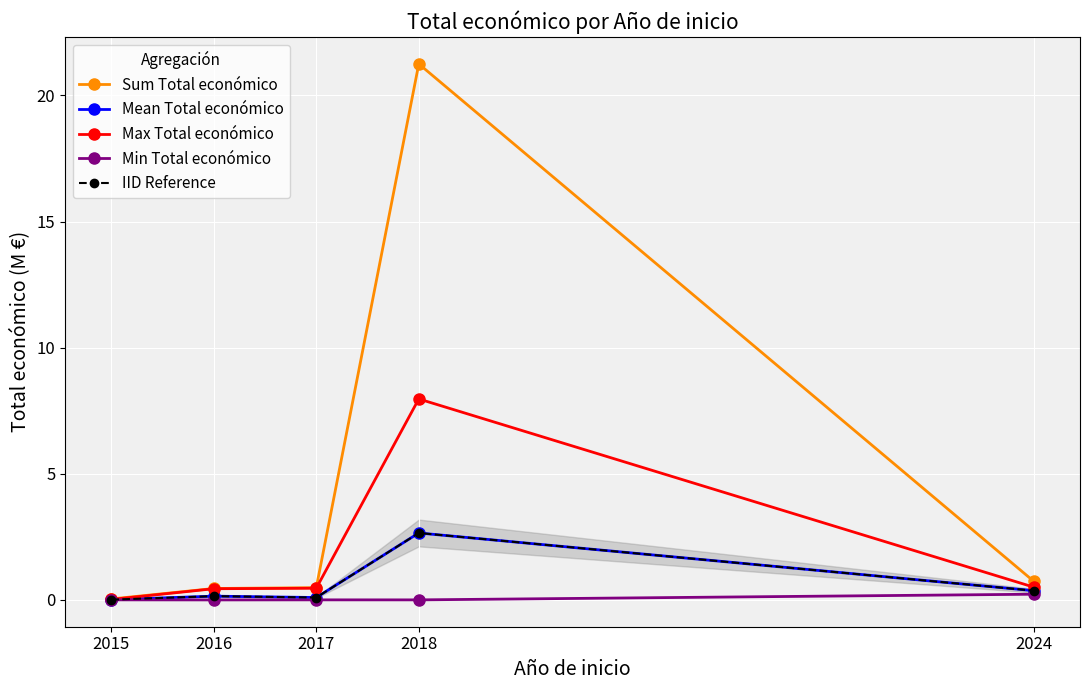

True or false: Max Total económico and IID Reference intersect in this chart.

False